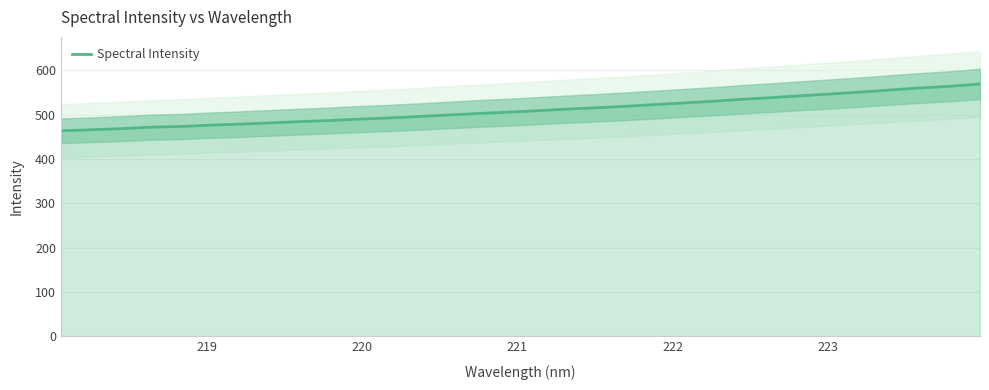

What is the maximum value for Spectral Intensity?

569.1